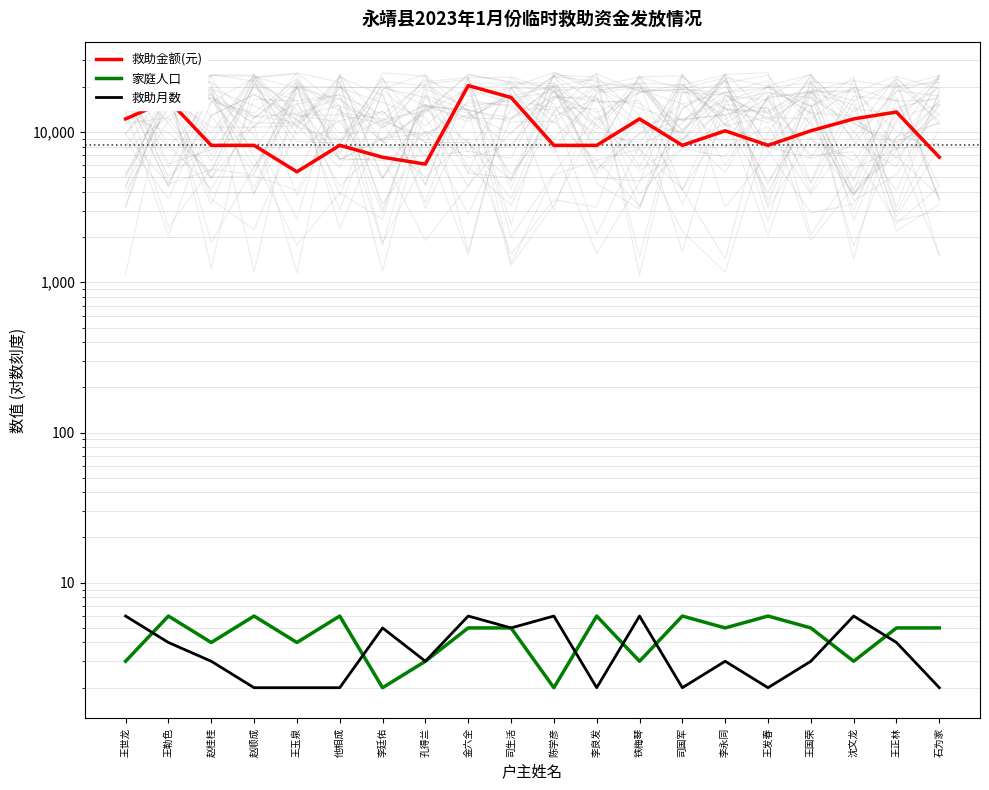

What is the value of the 救助月数 point at the 7th from the left?

5